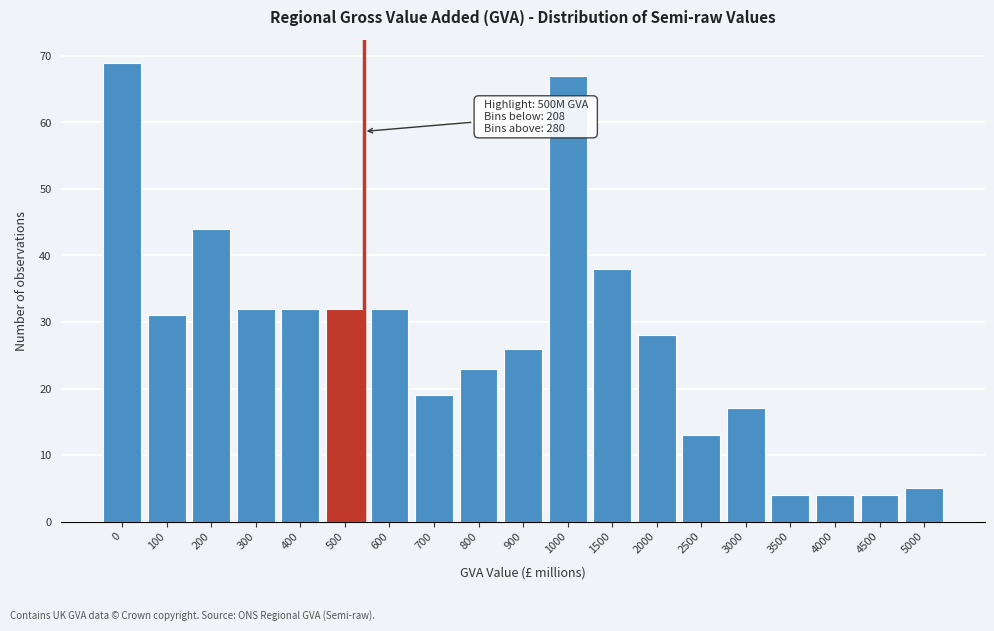

Reading right to left, transcribe all the data shown in this chart.

5	4	4	4	17	13	28	38	67	26	23	19	32	32	32	32	44	31	69